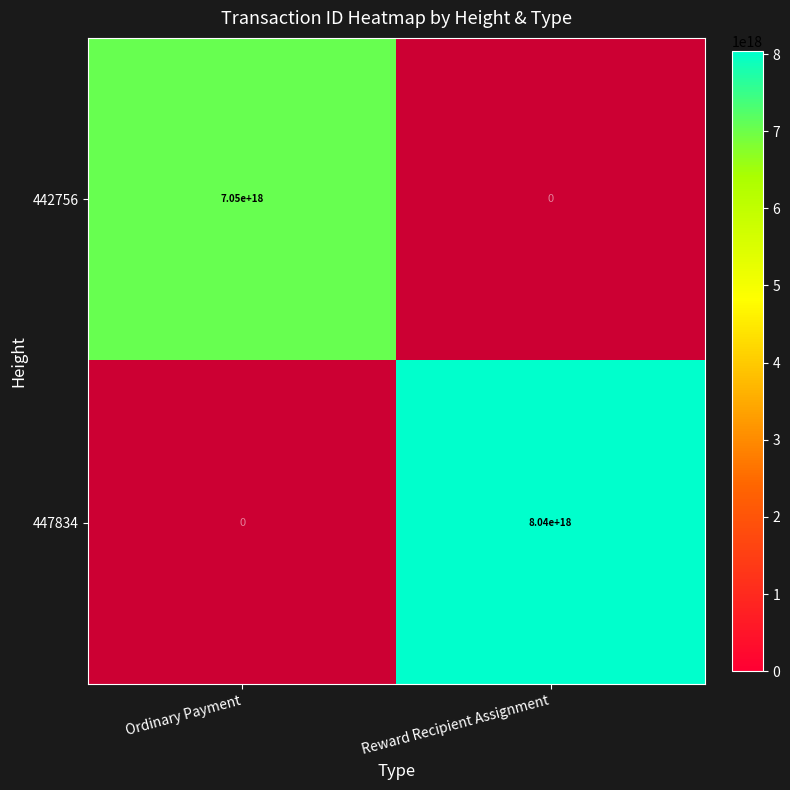

What is the minimum value shown in the chart?

7045922217167144960.0